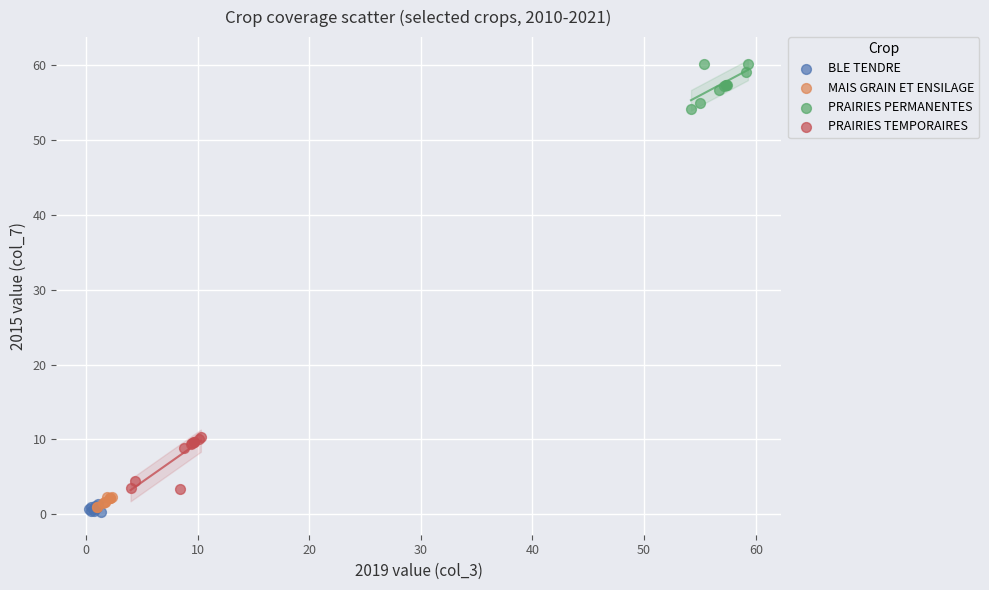

Which series reaches the maximum Y coordinate?

PRAIRIES PERMANENTES